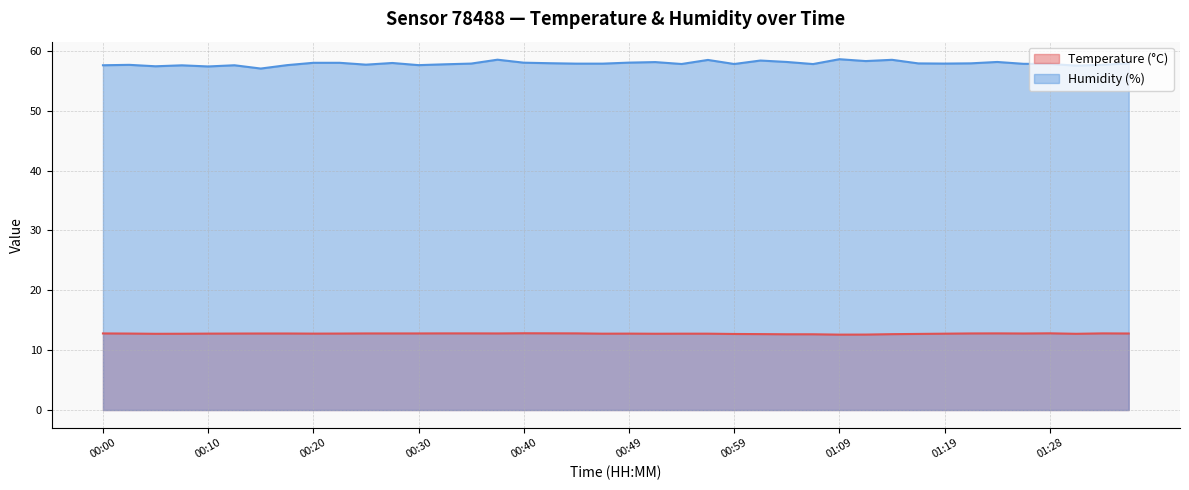

Reading left to right, extract all data points from this chart.

Temperature (°C): 12.8	12.8	12.7	12.7	12.8	12.8	12.8	12.8	12.8	12.8	12.8	12.8	12.8	12.8	12.8	12.8	12.8	12.8	12.8	12.8	12.8	12.7	12.8	12.8	12.7	12.7	12.7	12.7	12.6	12.6	12.7	12.7	12.8	12.8	12.8	12.8	12.8	12.7	12.8	12.8
Humidity (%): 57.6	57.6	57.4	57.6	57.4	57.6	57.0	57.6	58.0	58.0	57.7	58.0	57.6	57.7	57.9	58.5	58.0	57.9	57.9	57.9	58.0	58.1	57.8	58.5	57.8	58.4	58.1	57.8	58.6	58.3	58.5	57.9	57.9	57.9	58.1	57.8	57.8	57.5	57.6	57.9